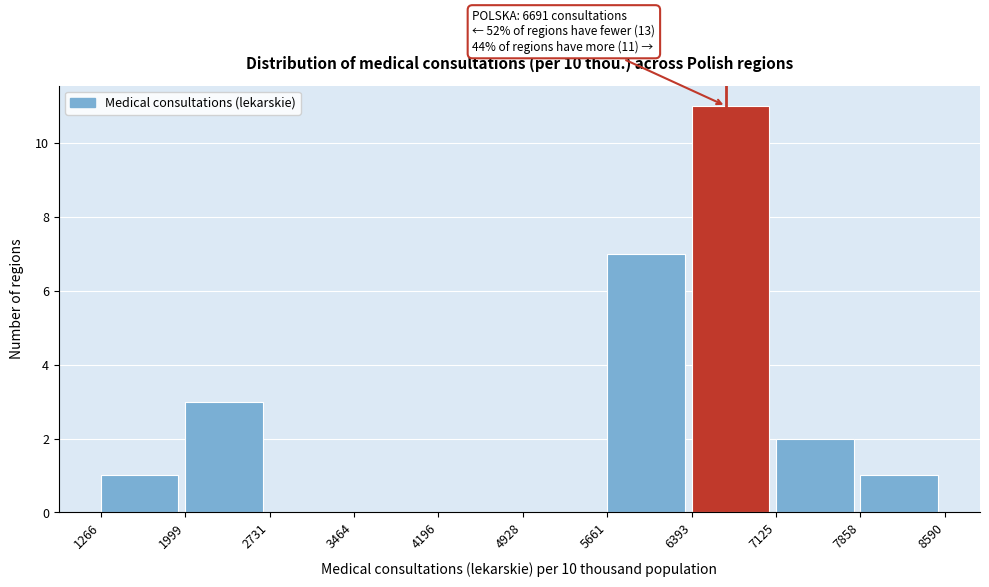

Which range on the x-axis has the tallest bar?

6393 to 7125